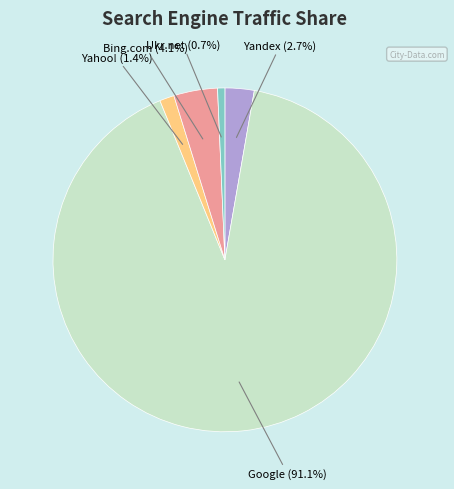

Is there any slice that represents more than half of the pie?

Yes